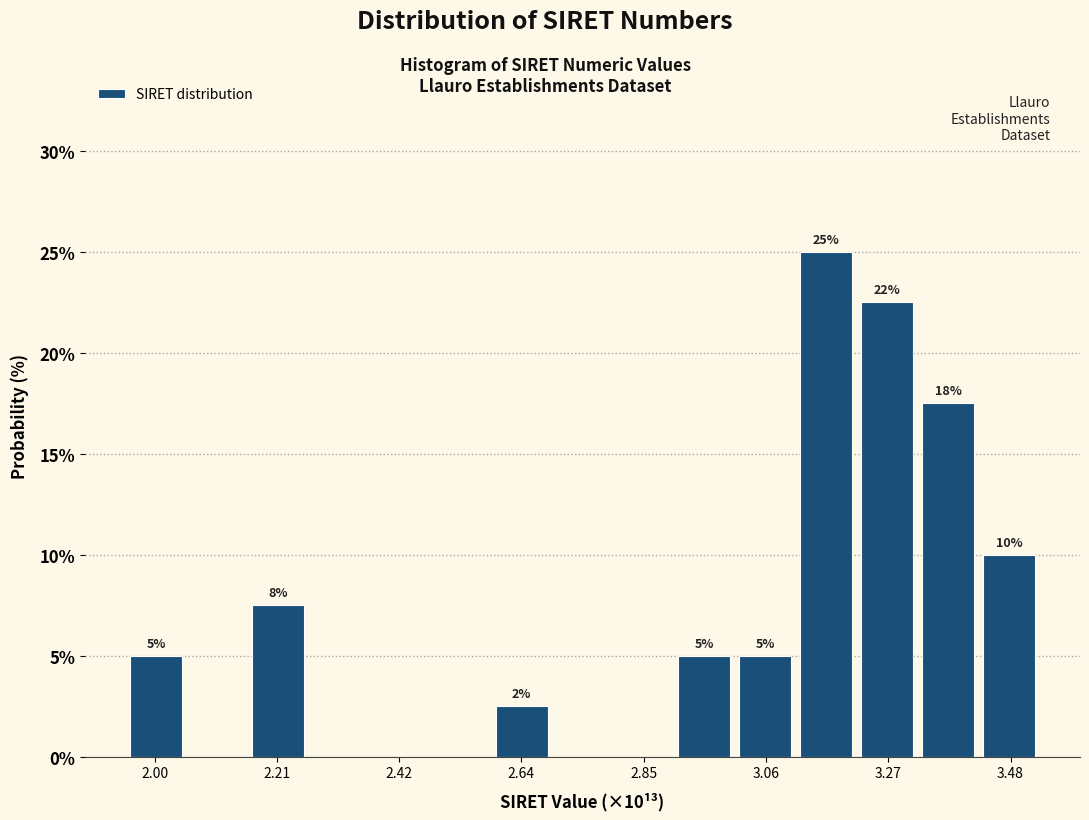

Read against the x-axis, roughly where is the centre of the tallest bar?

3.15